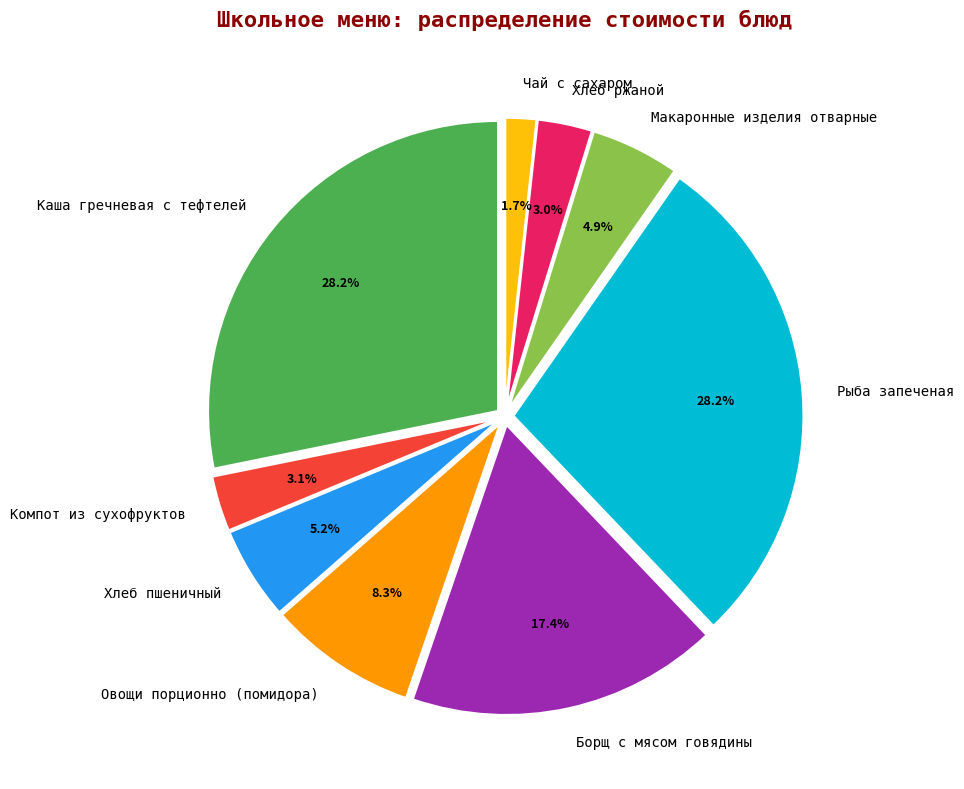

What is the smallest slice in the pie chart?

Чай с сахаром